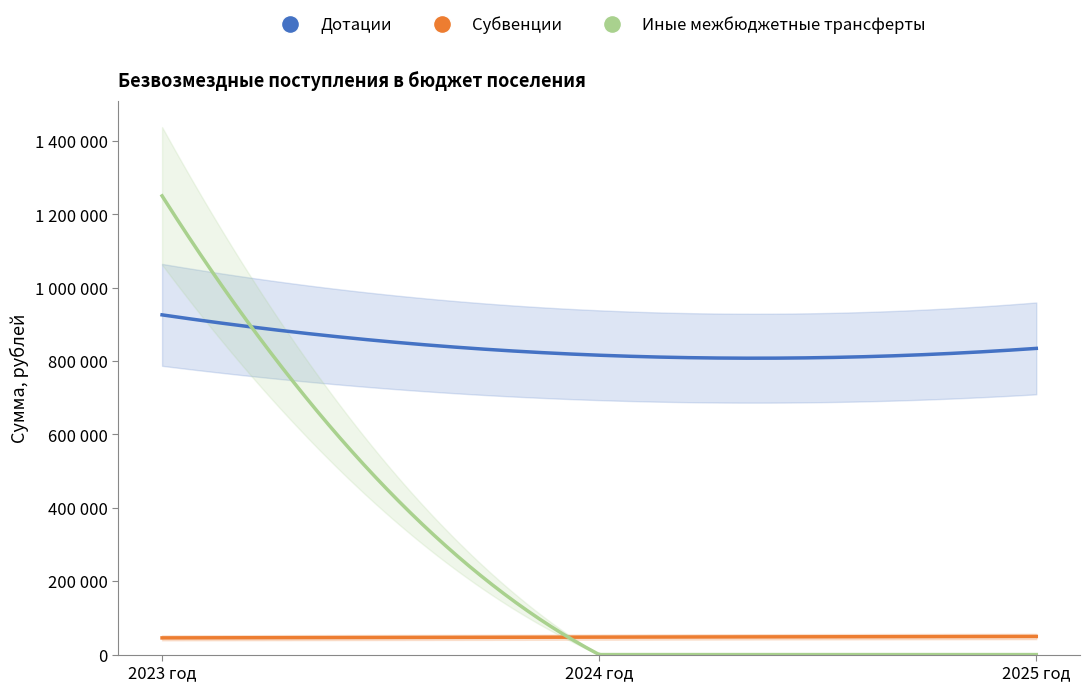

Rank the series at 2024 год from highest to lowest value.

Дотации, Субвенции, Иные межбюджетные трансферты